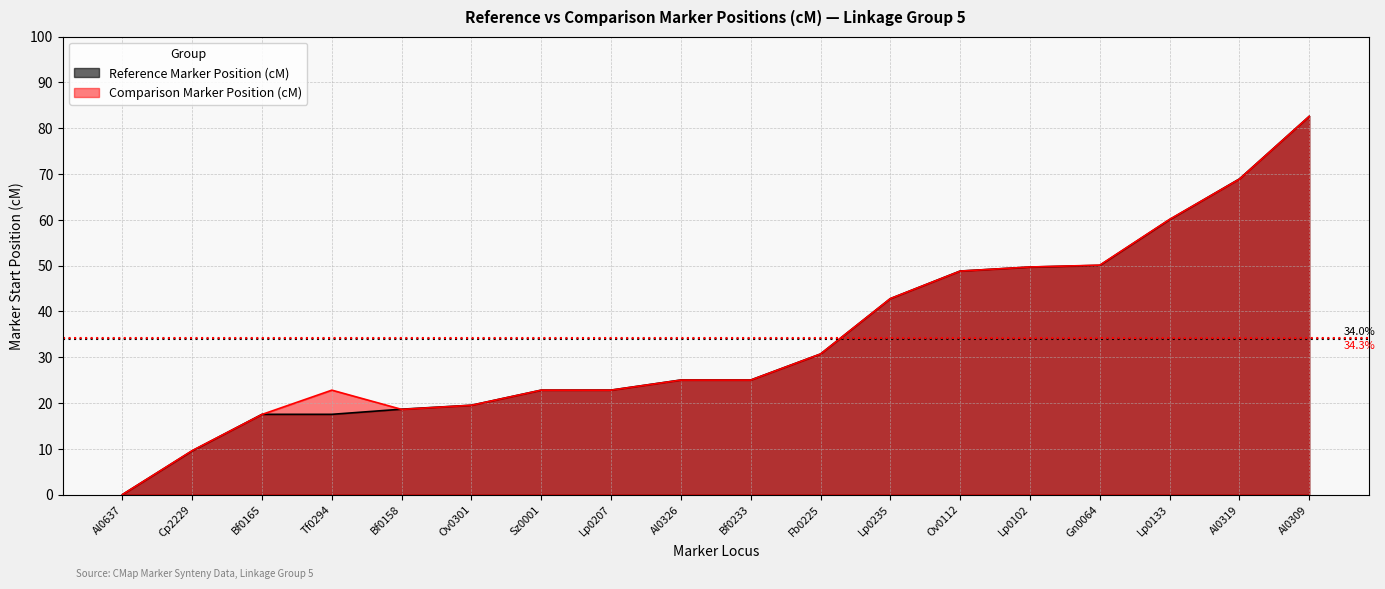

What is the label of the 11th point from the right?

Lp0207